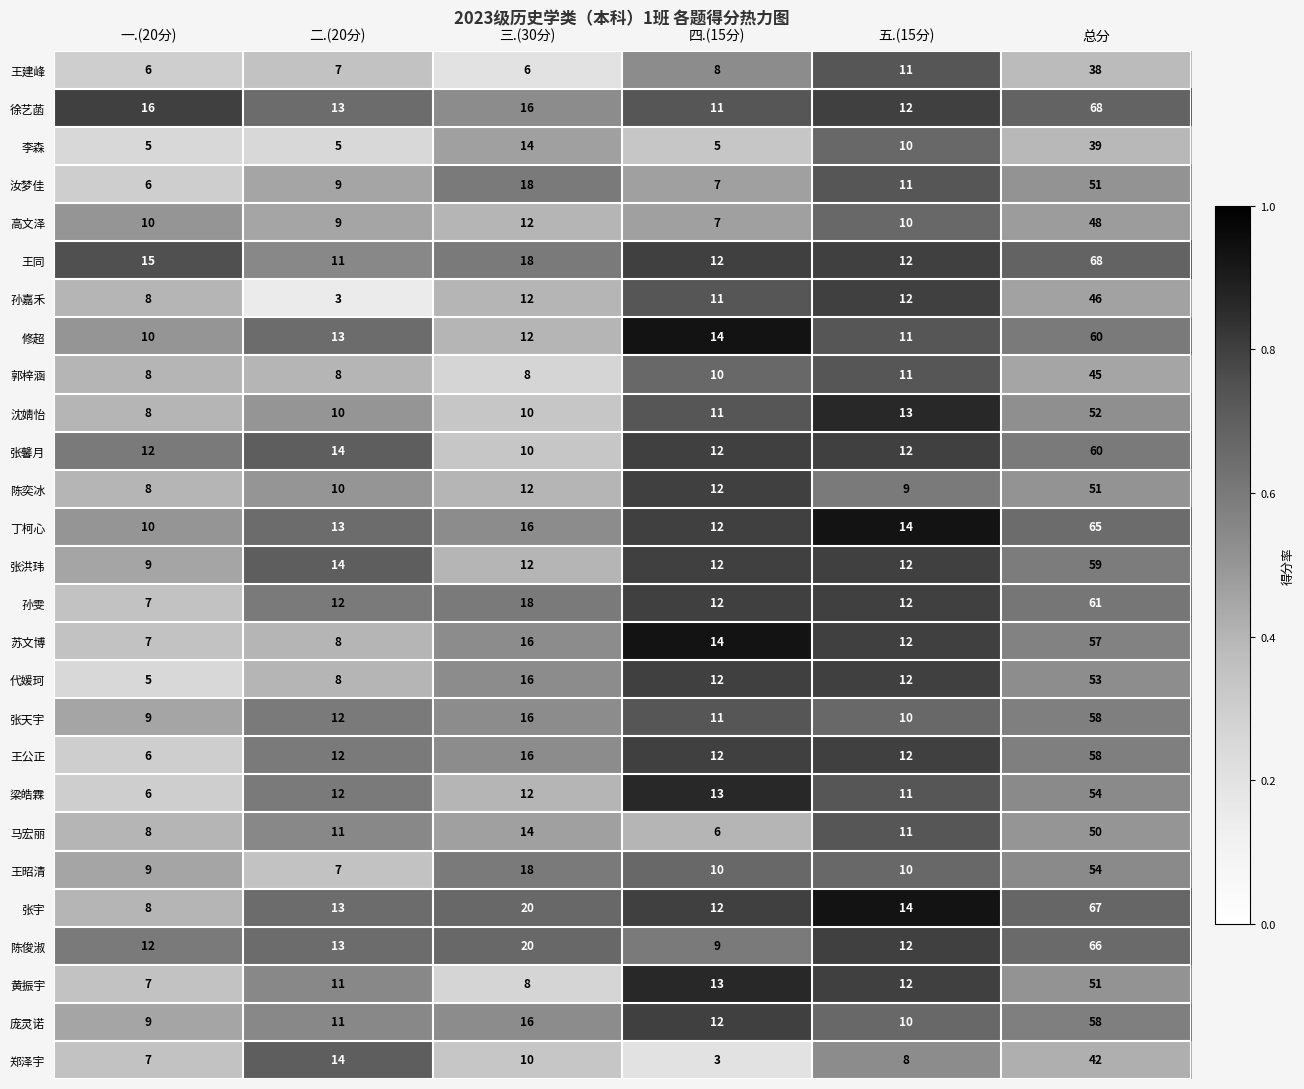

Is it true that 郑泽宇 equals 8 at 五.(15分)?

True